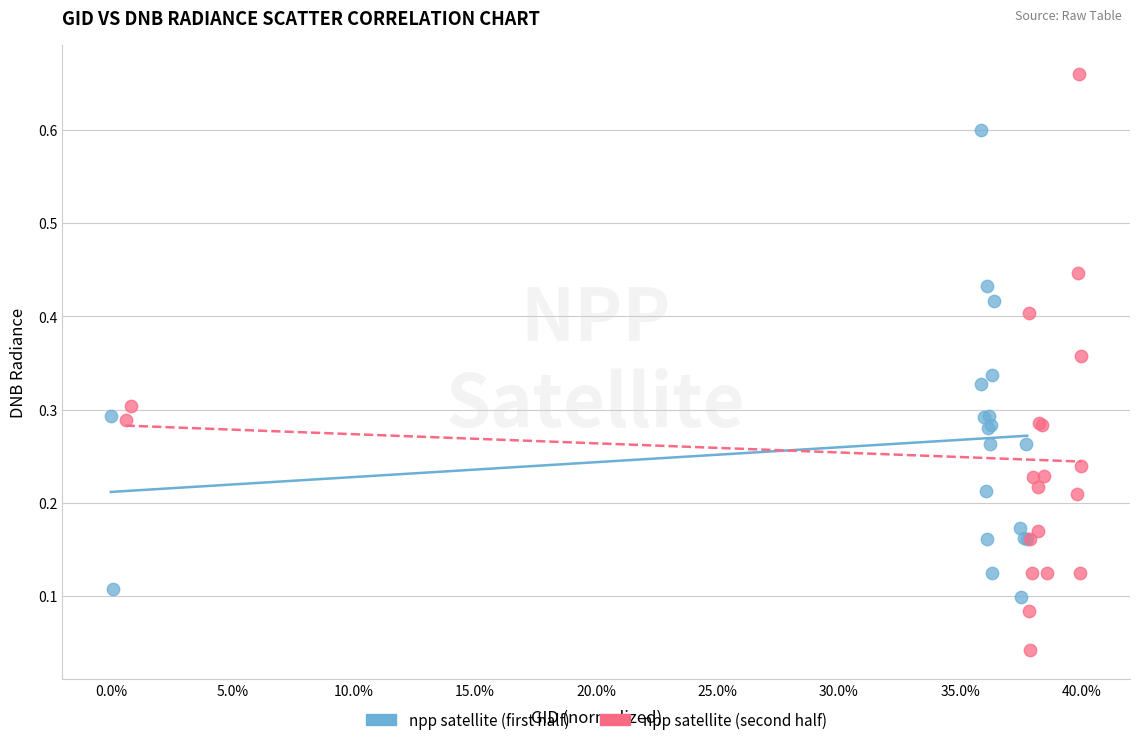

Which series contains the lowest Y value?

npp satellite (second half)